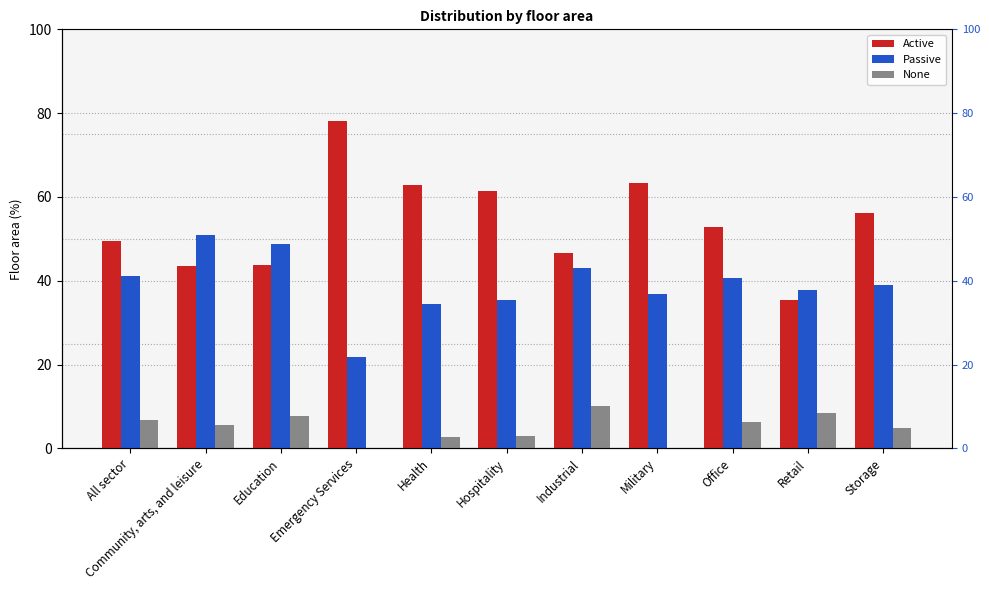

Which series has the largest total across all categories?

Active